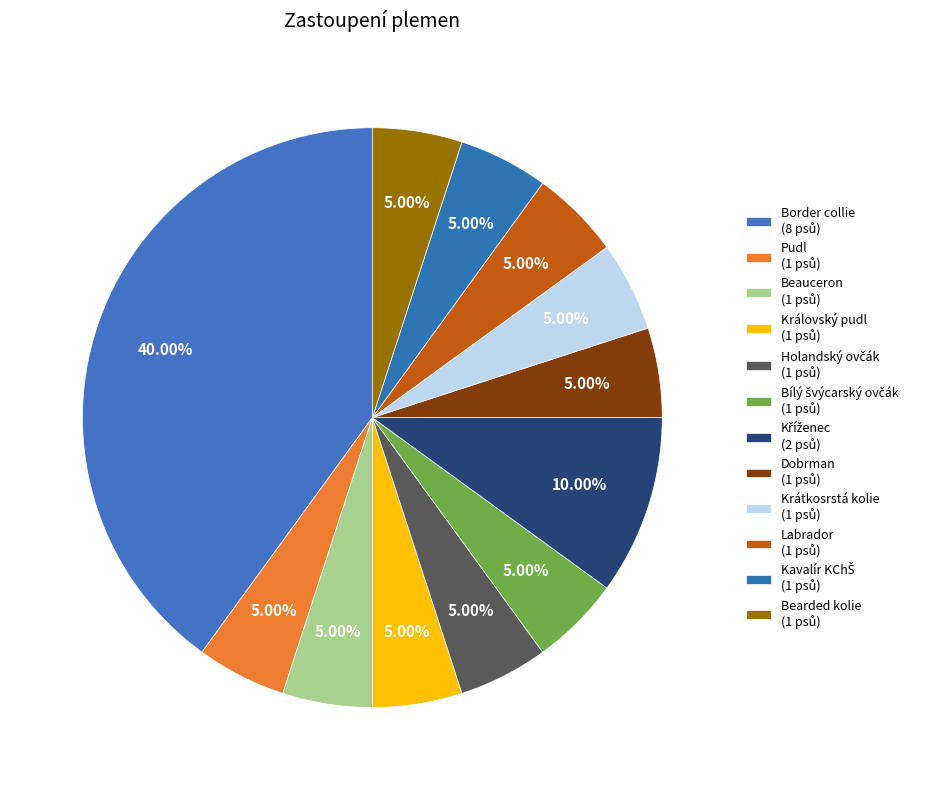

The Bearded kolie slice represents 19% of the pie. True or false?

False